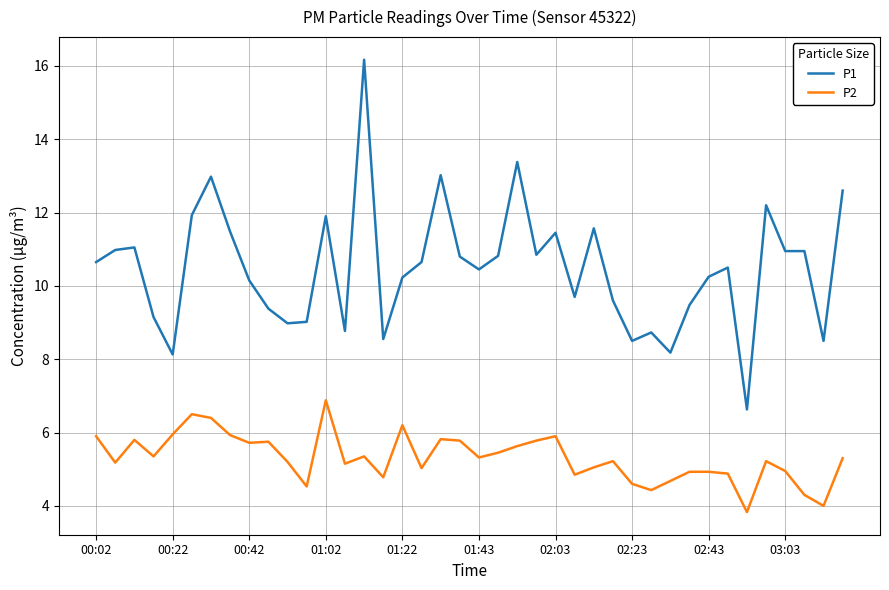

True or false: P1 has more than 0 interior local peaks.

True